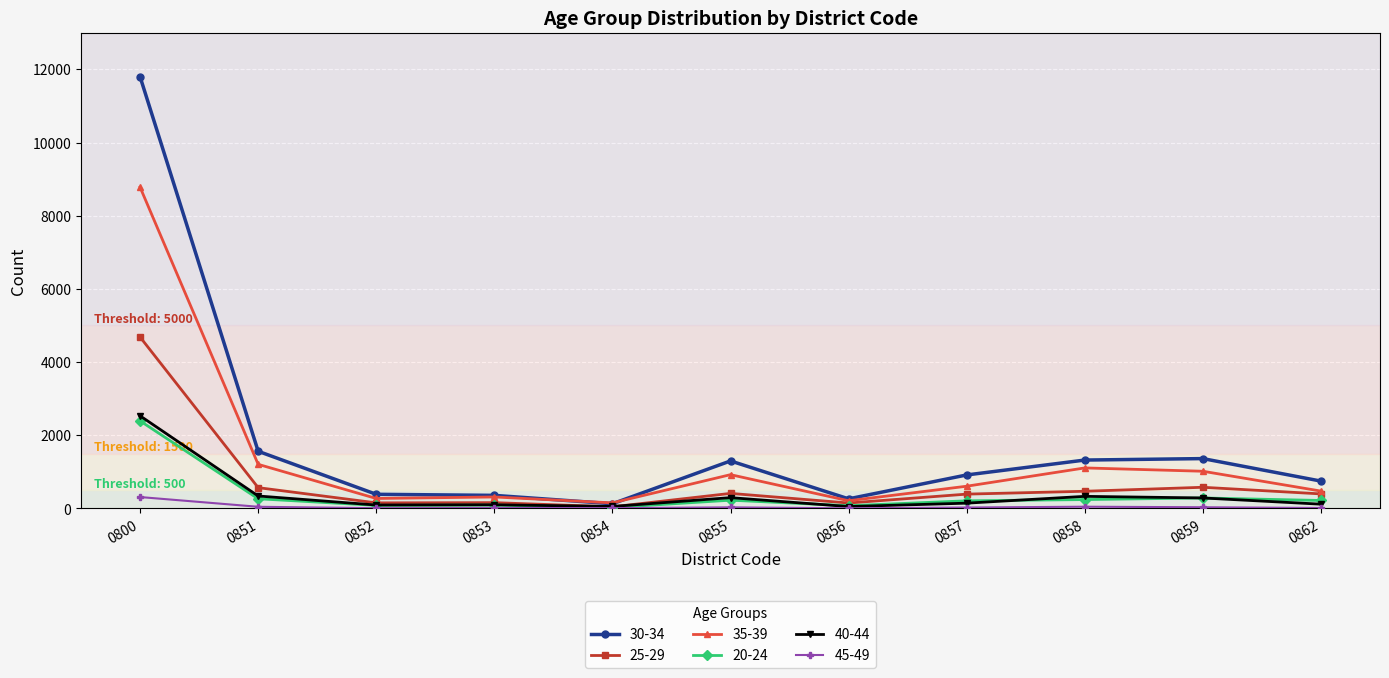

Is the value of 20-24 at 0800 greater than the value of 35-39 at 0853?

Yes